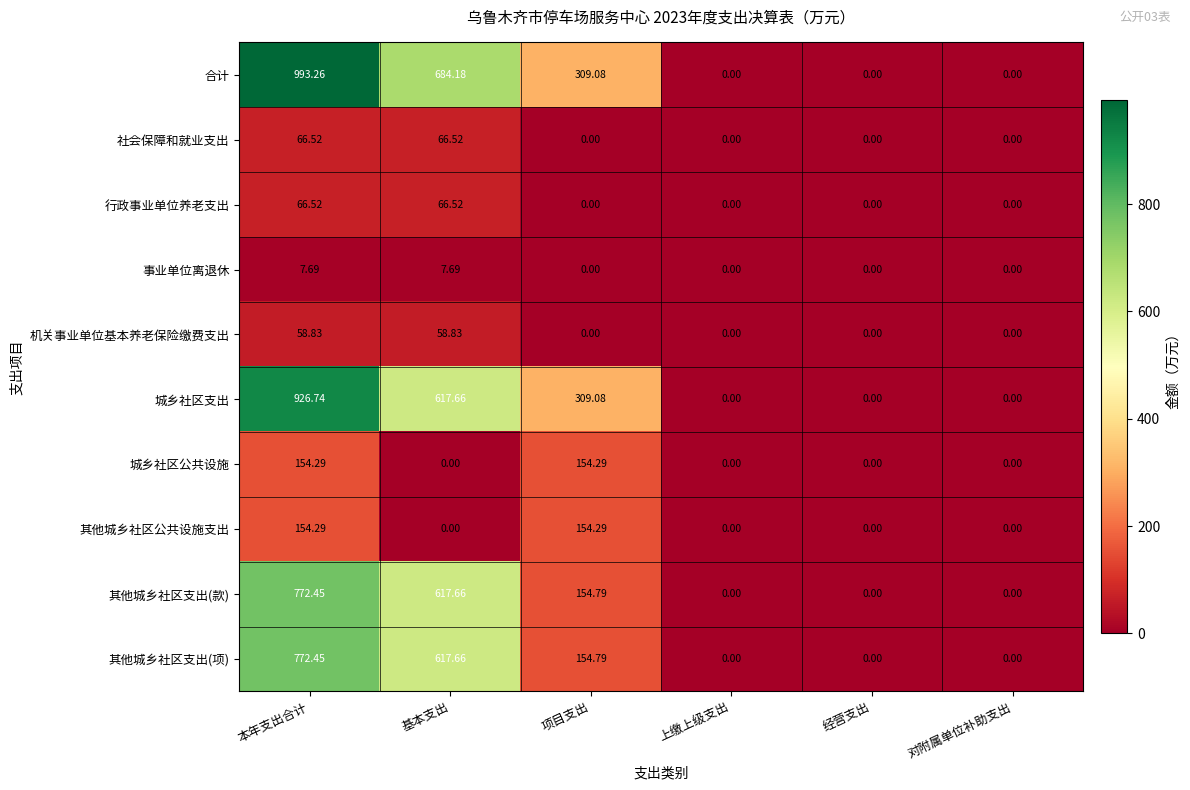

Which series has the largest range (max minus min)?

合计